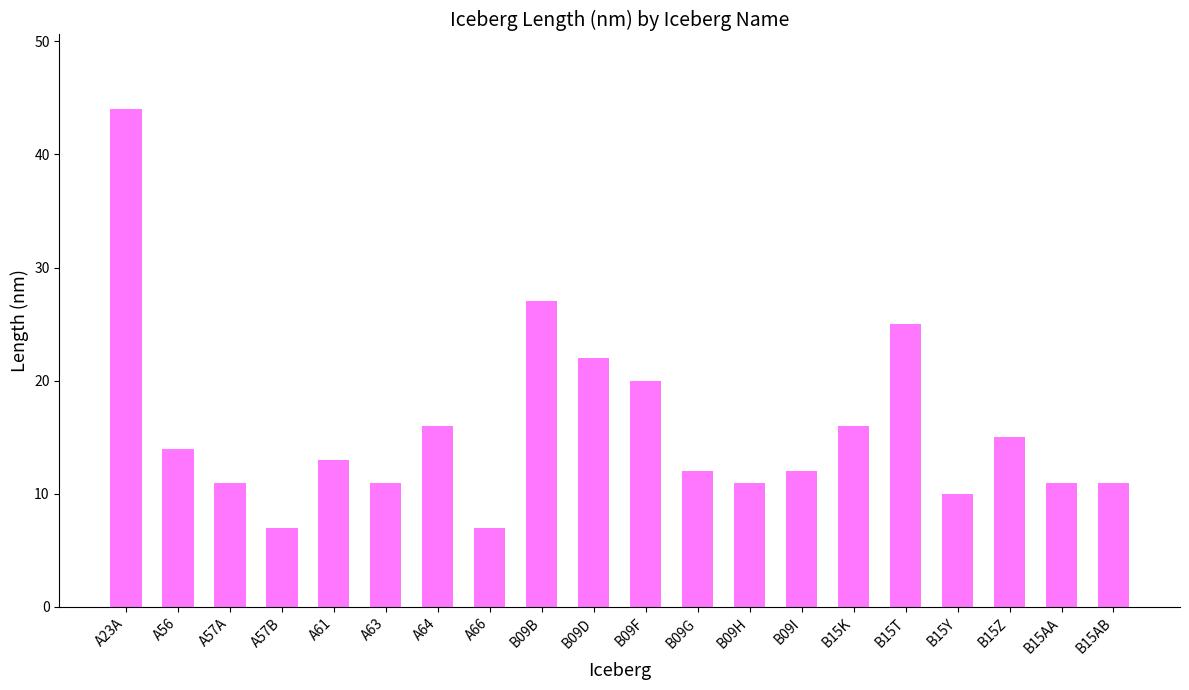

Count the number of categories in the chart.

20